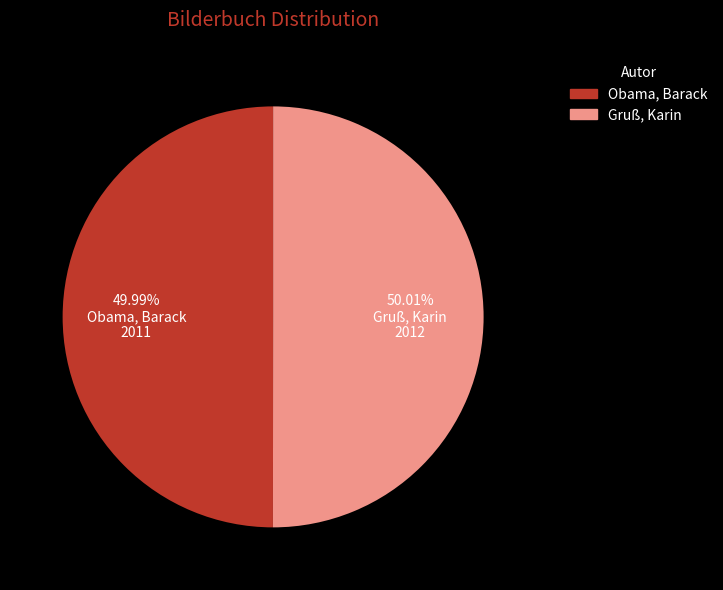

Does any single category account for the majority?

Yes